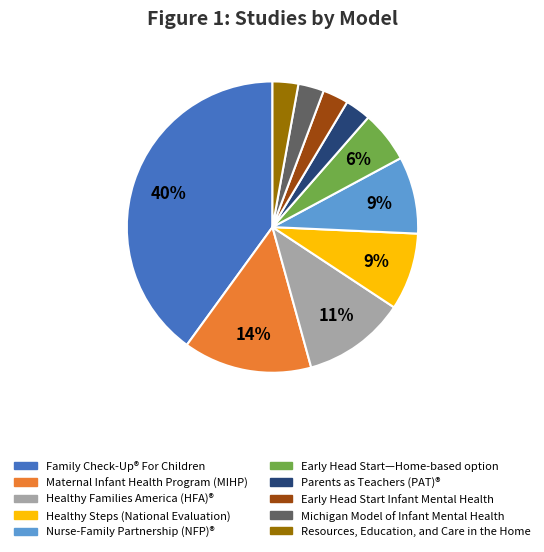

Is there any slice that represents more than half of the pie?

No